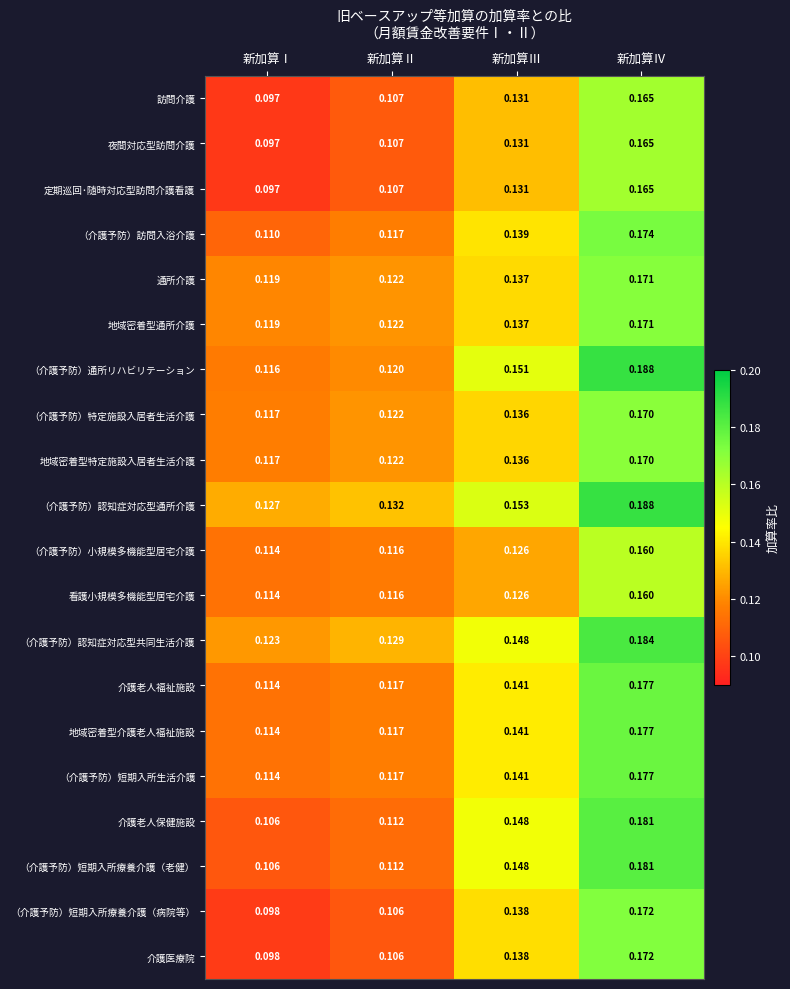

List the labels in order of （介護予防）小規模多機能型居宅介護 value, largest first.

新加算Ⅳ, 新加算Ⅲ, 新加算Ⅱ, 新加算Ⅰ